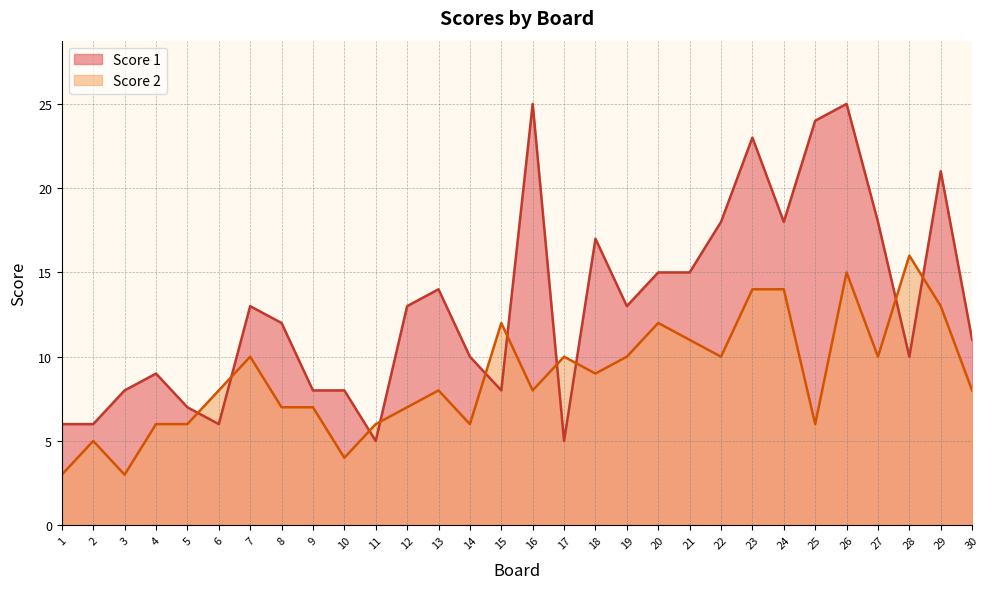

How many lines are shown in the chart?

2